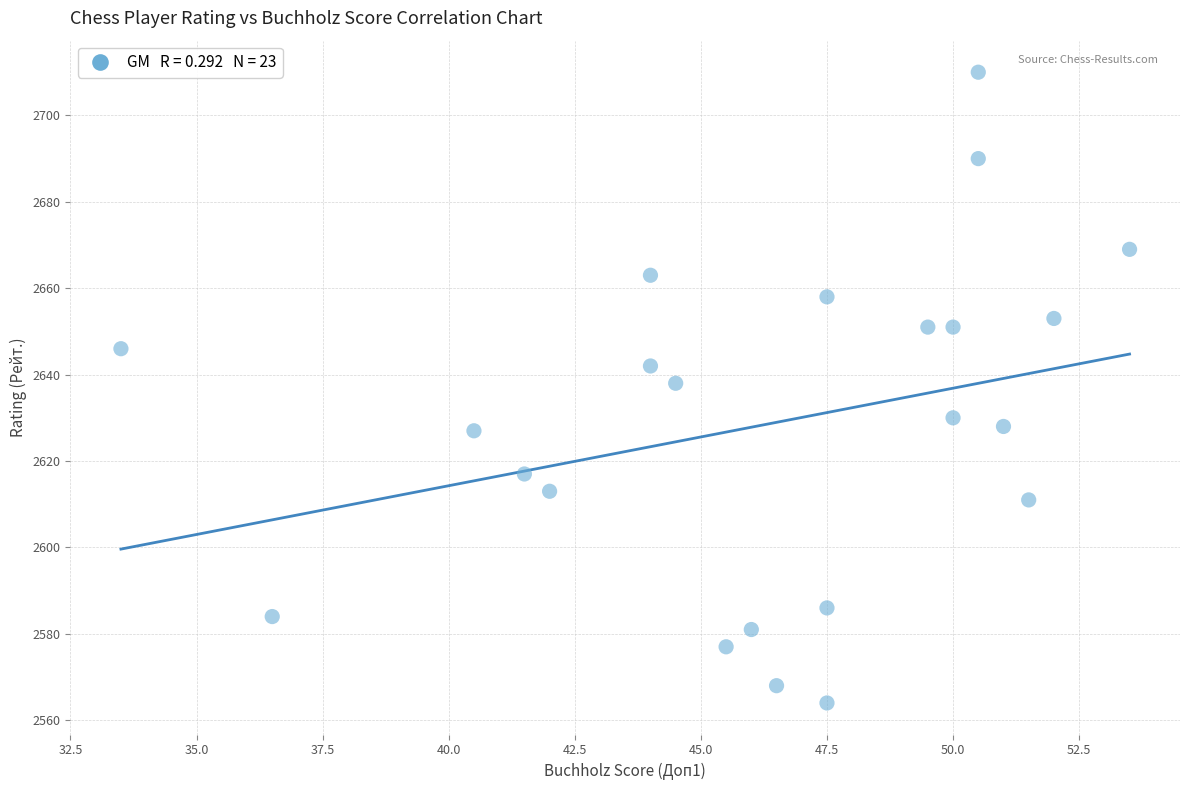

What is the range of Y values (max minus min)?

146